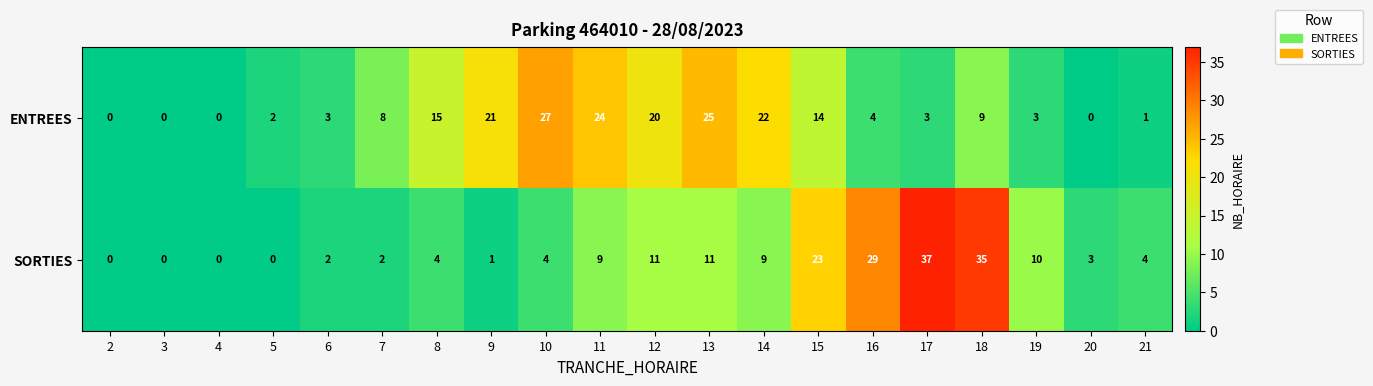

At which category does the chart reach its peak across all series?

17